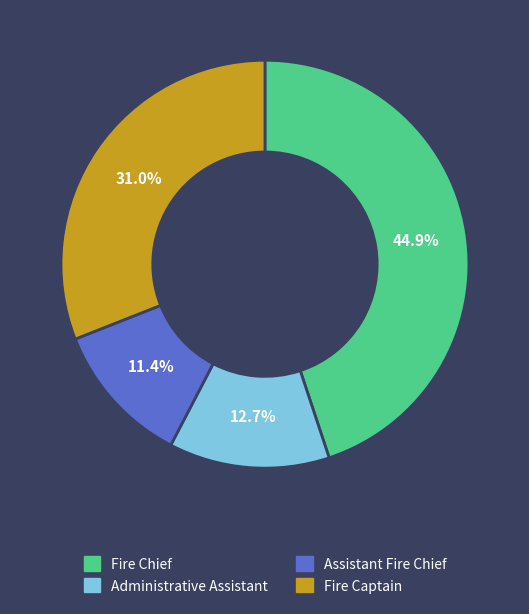

What percentage do Administrative Assistant and Fire Chief together represent?

57.6%